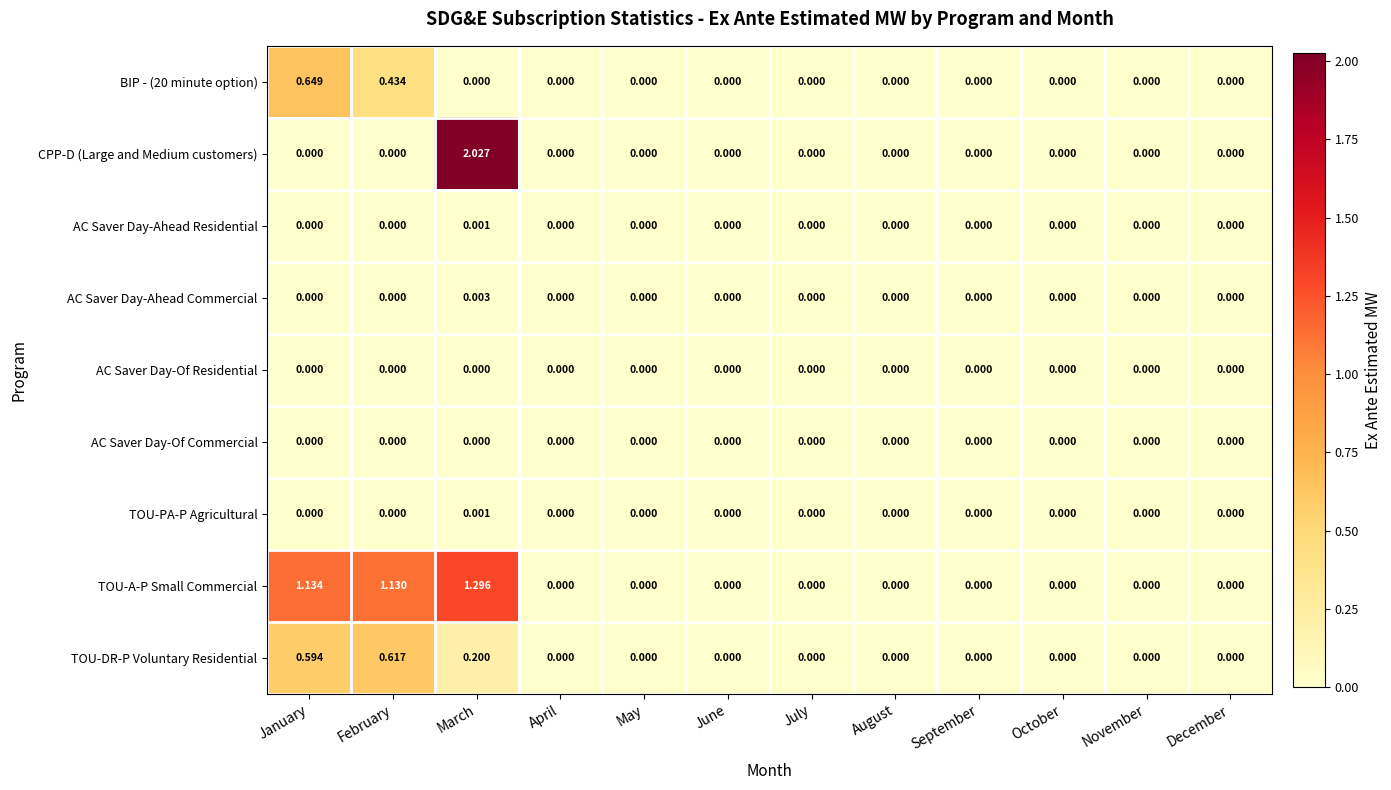

Which category has the highest value across all series?

March